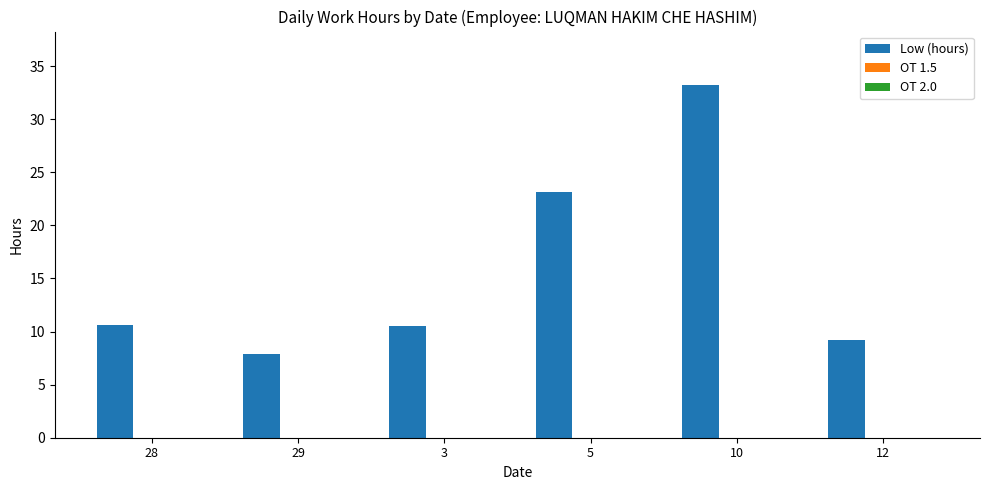

True or false: the data shows 9.2 at 12.

True